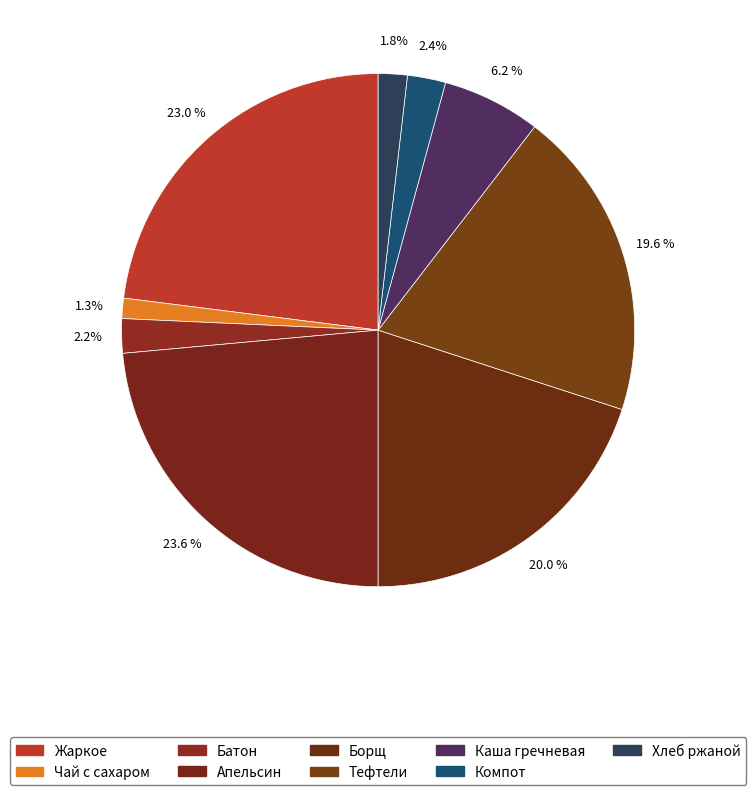

Count the number of slices in the pie.

9